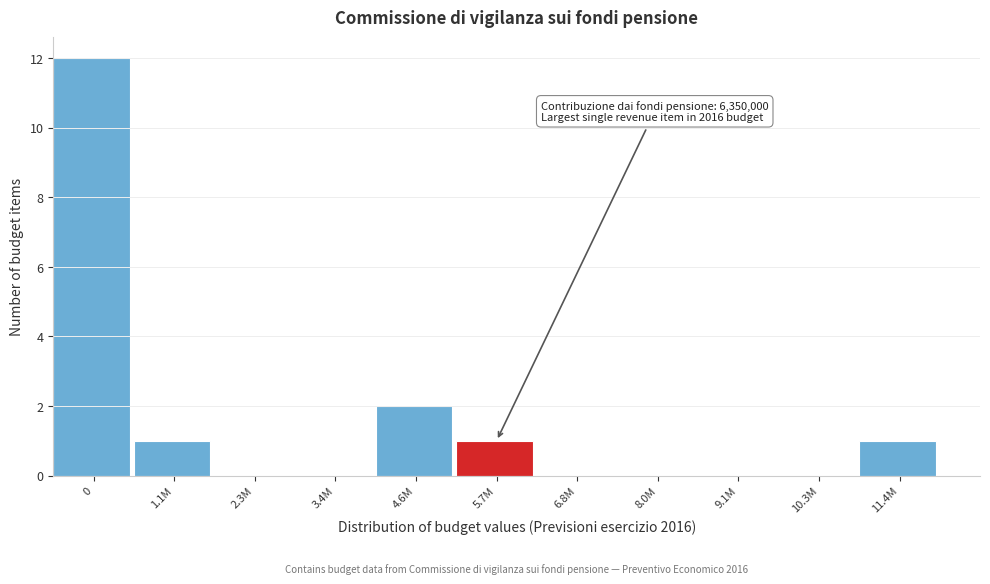

Reading left to right, list all the values displayed in this chart.

0=12	1.1M=1	2.3M=0	3.4M=0	4.6M=2	5.7M=1	6.8M=0	8.0M=0	9.1M=0	10.3M=0	11.4M=1